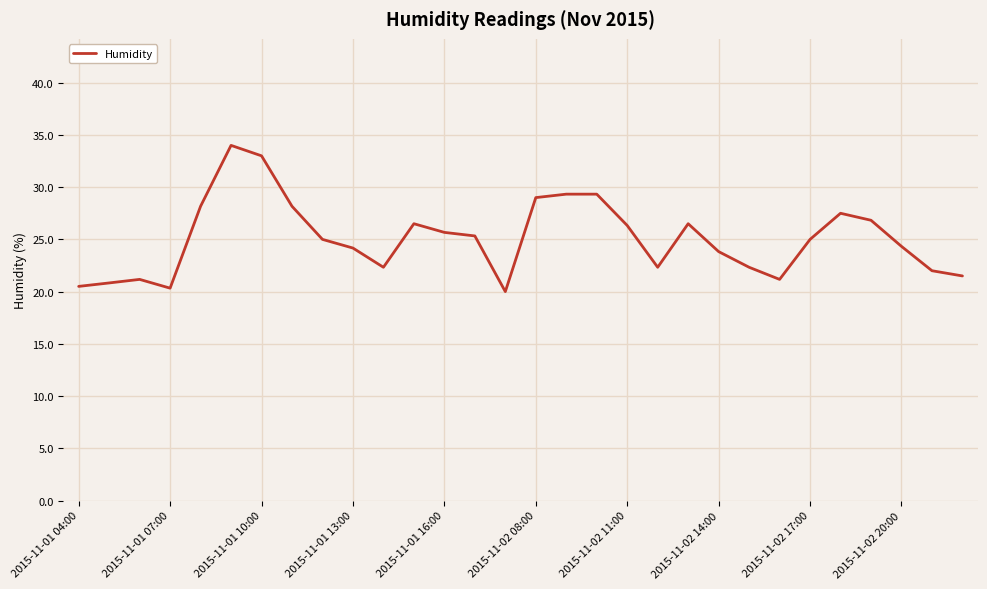

What is the difference between the maximum and minimum values?

14.0